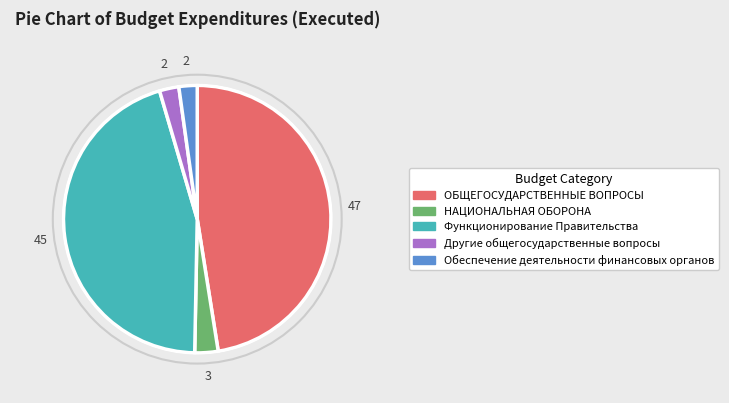

Which slice is the largest?

ОБЩЕГОСУДАРСТВЕННЫЕ ВОПРОСЫ